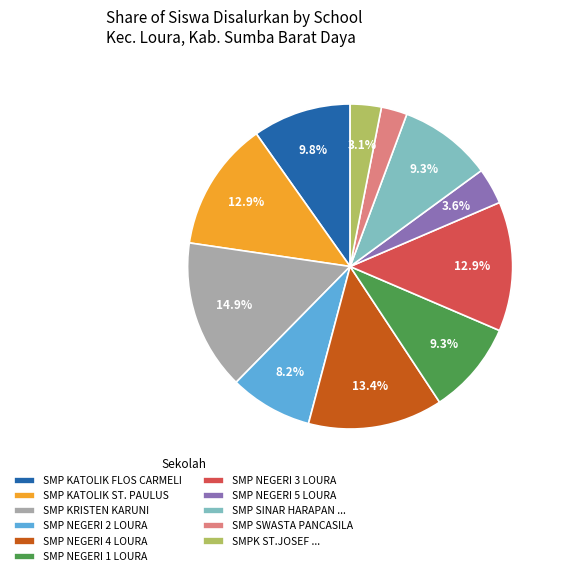

Does any single category account for the majority?

No